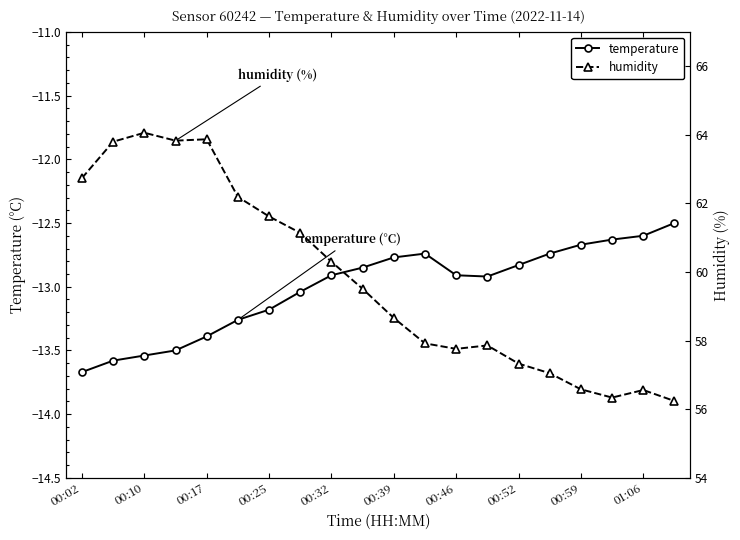

True or false: humidity and temperature intersect in this chart.

False